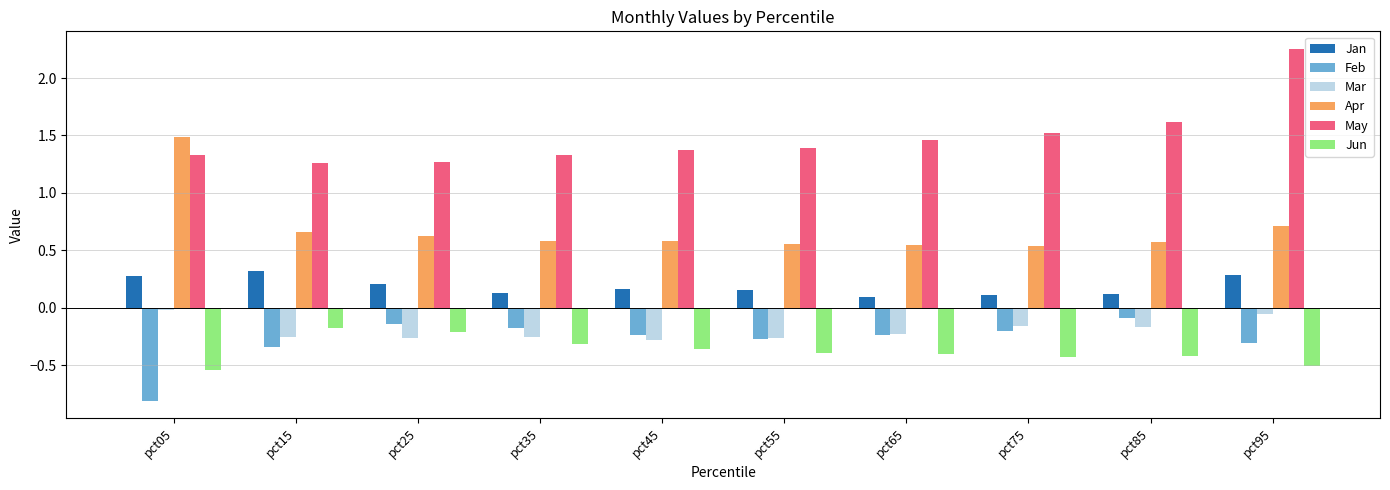

Does the chart contain stacked bars?

No